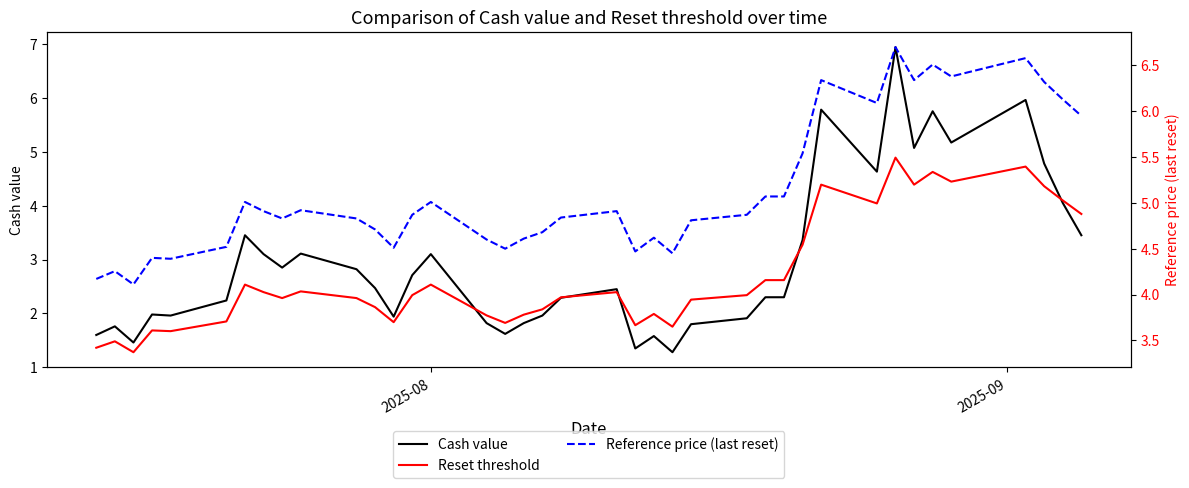

What is the lowest value of the Cash value series?

1.3